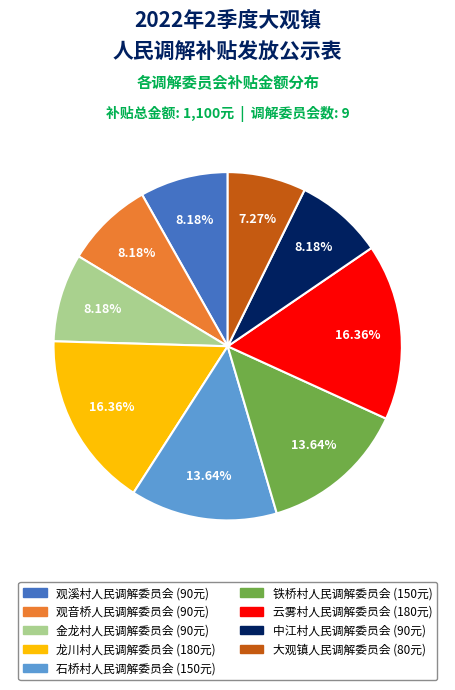

Which slice is the smallest?

大观镇人民调解委员会